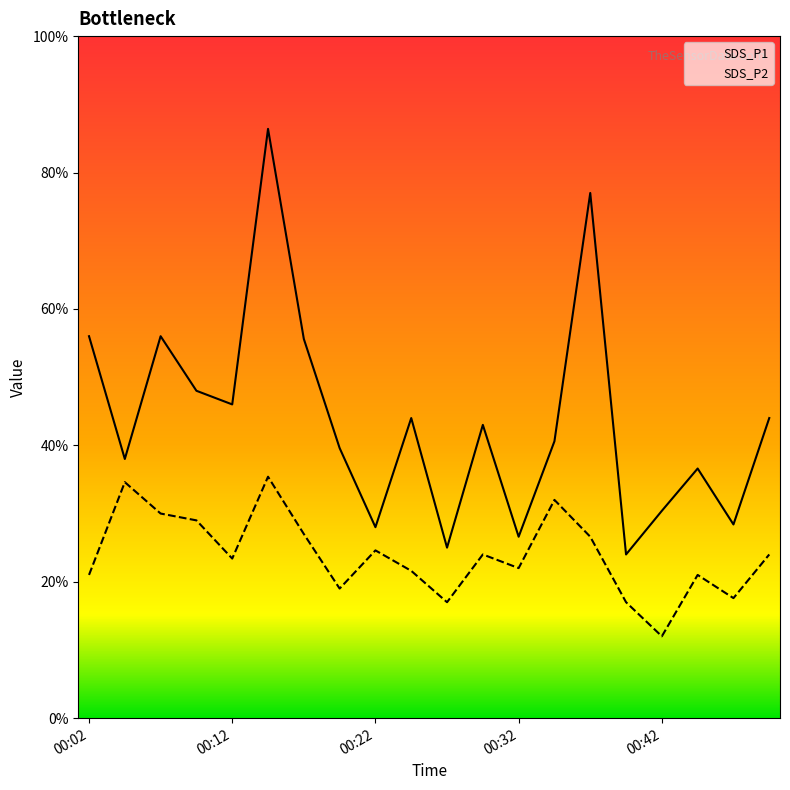

True or false: SDS_P1 has more than 2 interior local peaks.

True